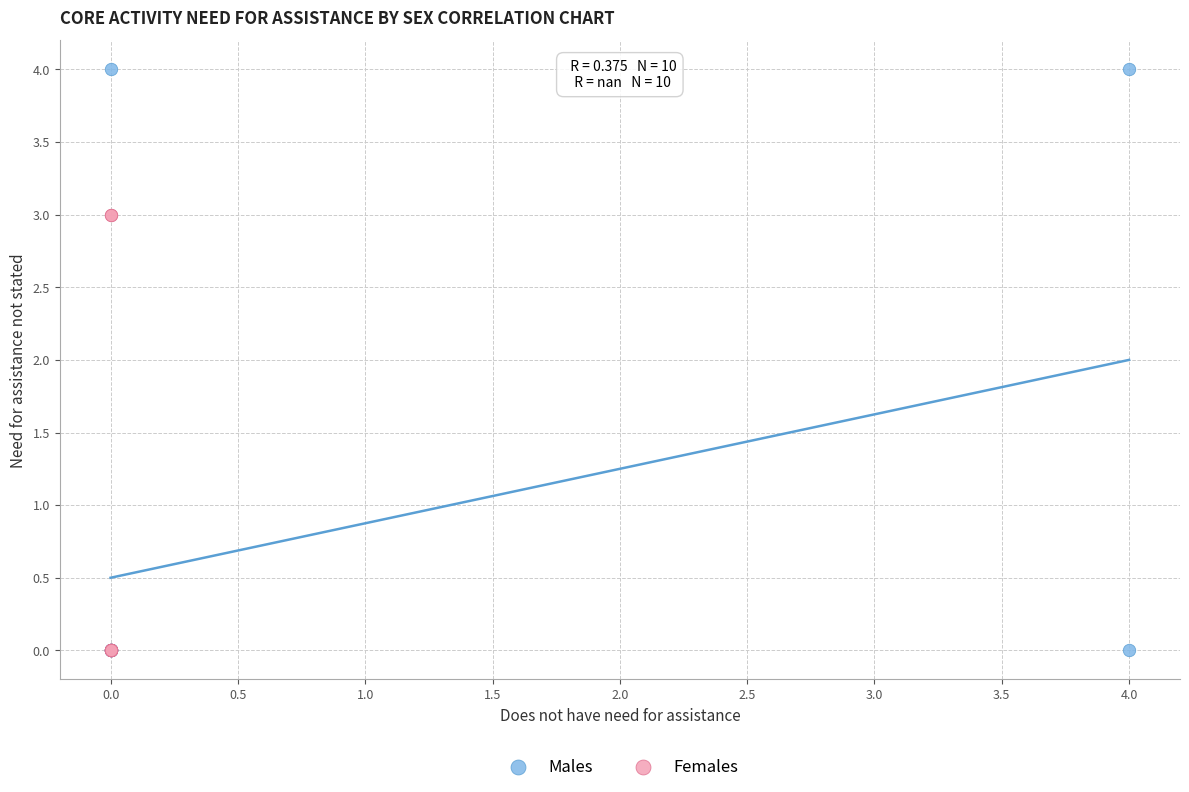

Which series reaches the maximum Y coordinate?

Males